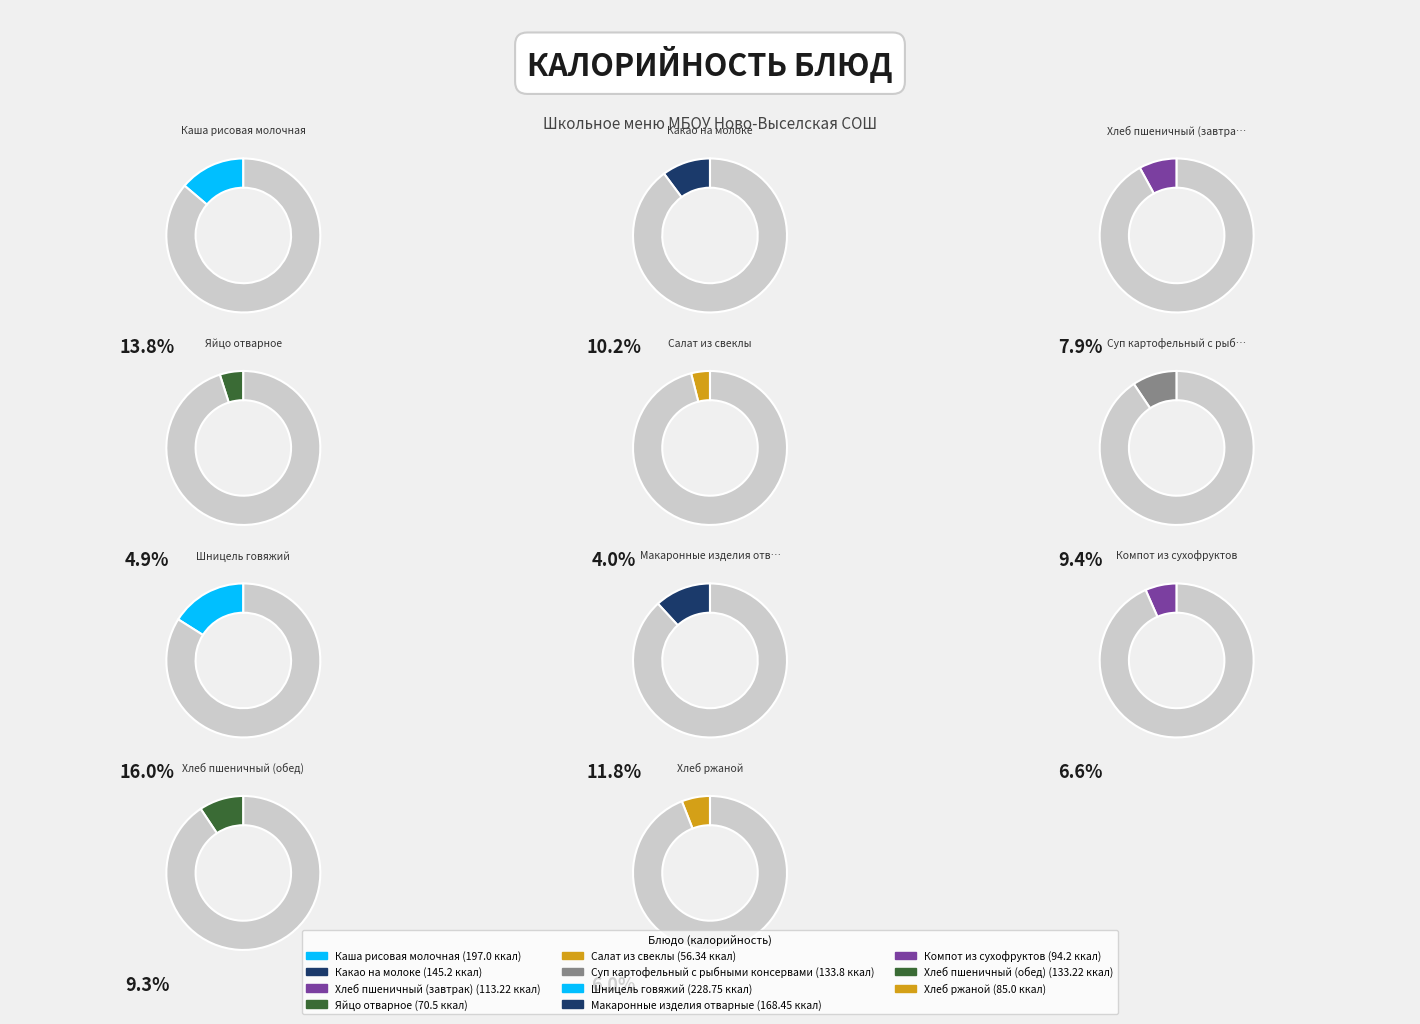

Which category has the biggest portion of the pie?

Шницель говяжий